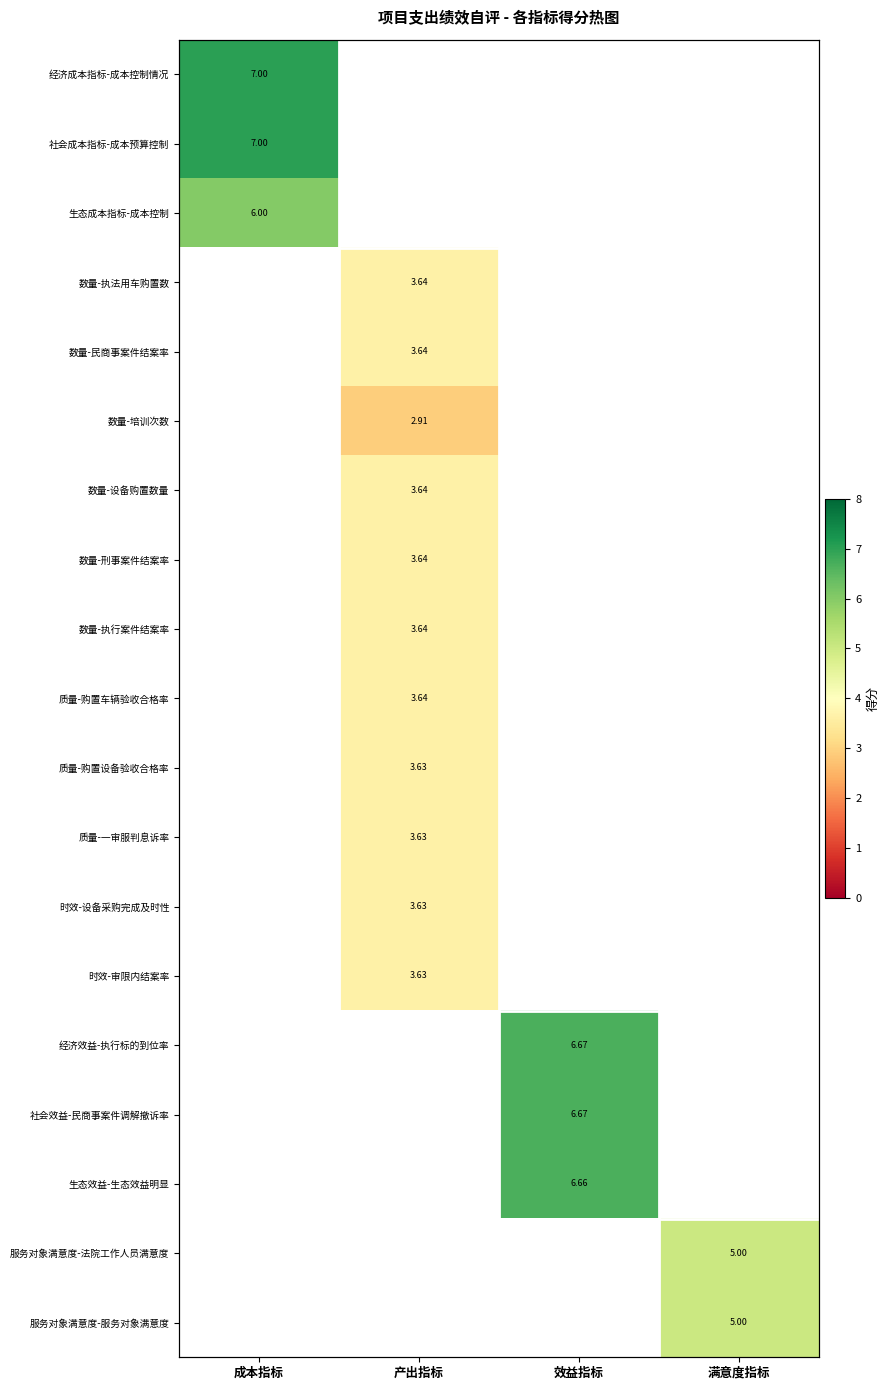

How many categories are shown in the chart?

4